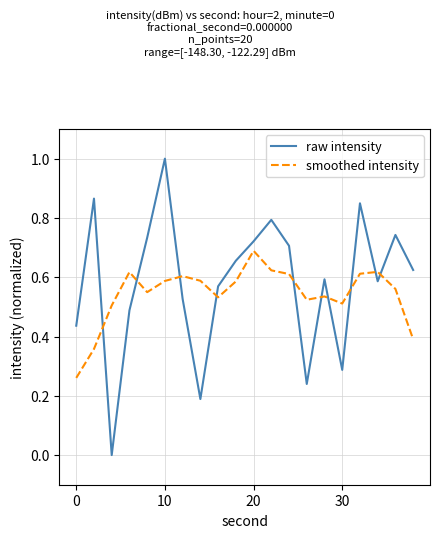

Rank the series by their maximum value, from lowest to highest.

smoothed intensity, raw intensity